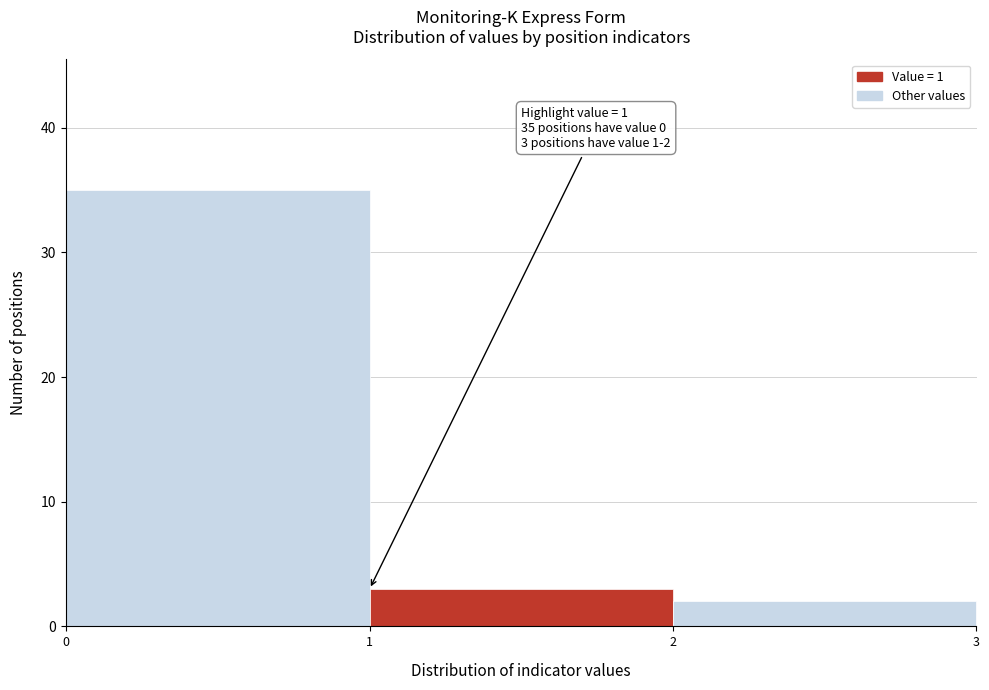

Which range on the x-axis has the tallest bar?

0 to 1